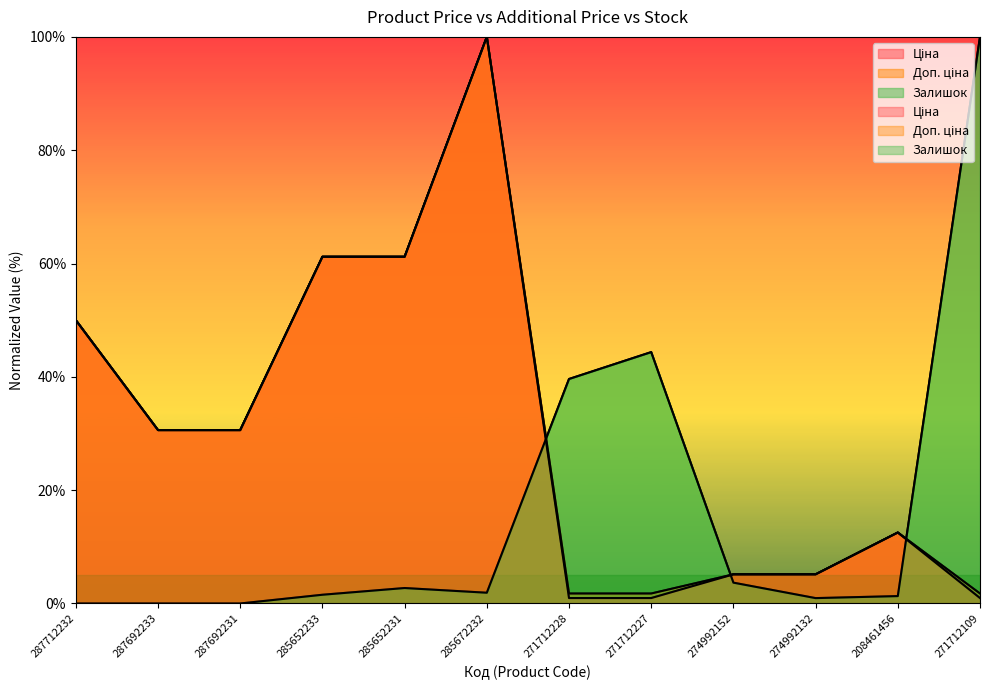

Is it true that Доп. ціна equals 12.5 at 208461456?

True